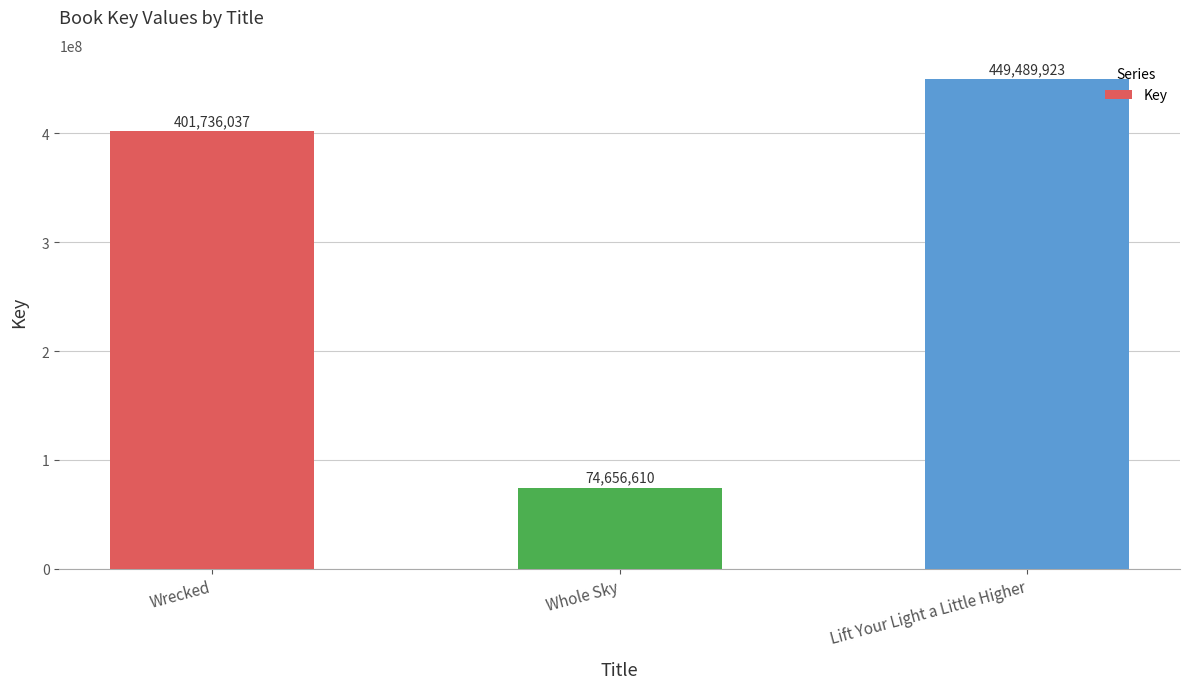

Which has a higher value, Lift Your Light a Little Higher or Wrecked?

Lift Your Light a Little Higher